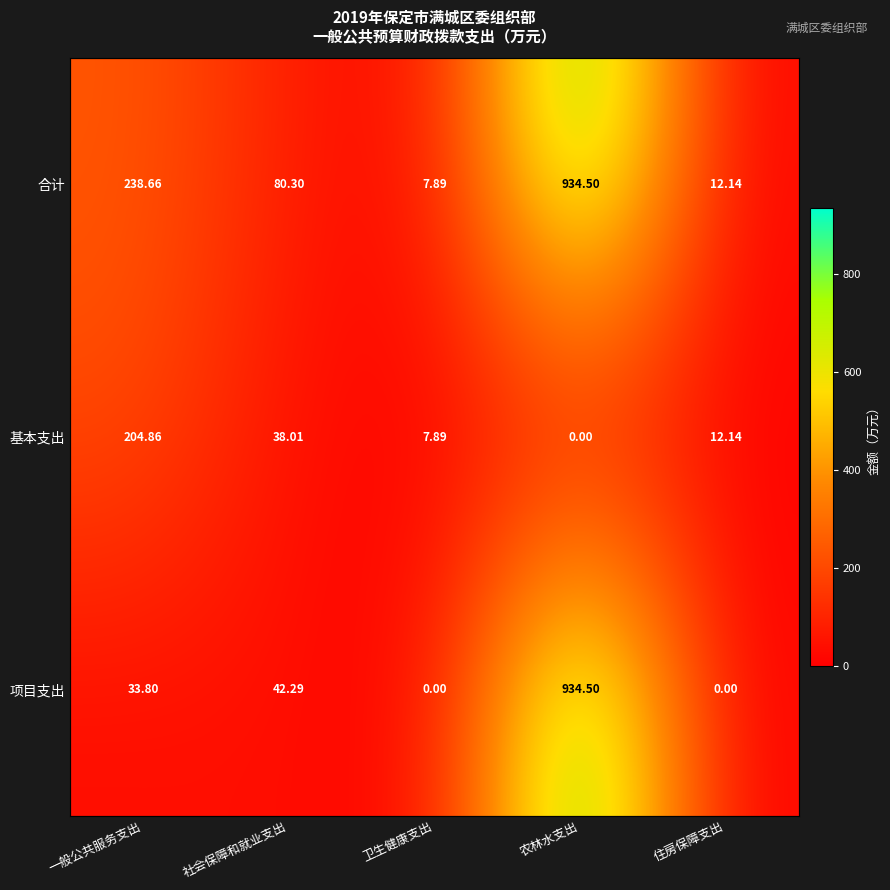

How many categories are shown in the chart?

5